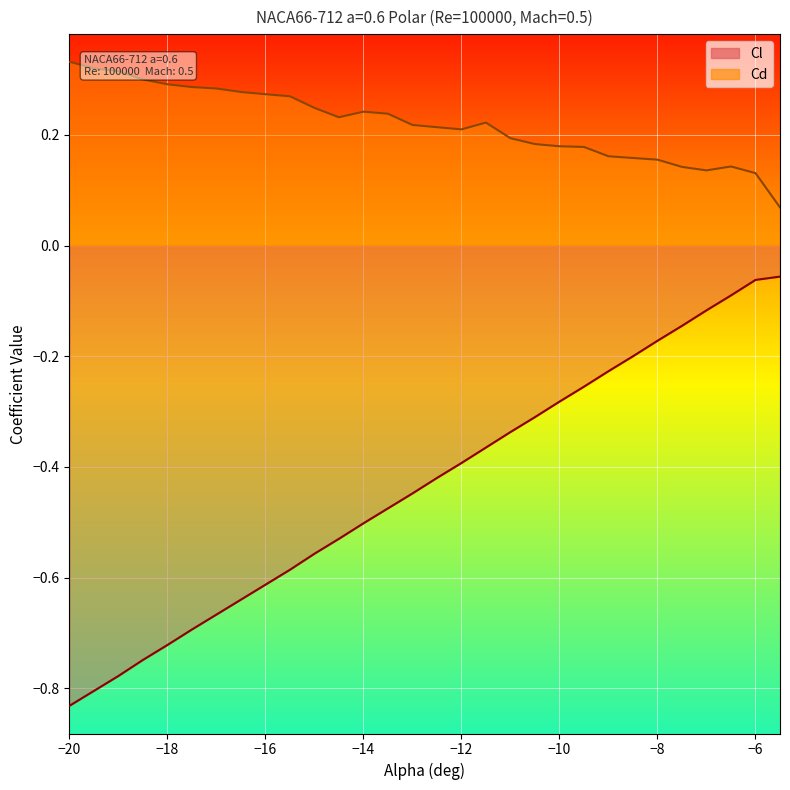

How many series are shown in this chart?

2